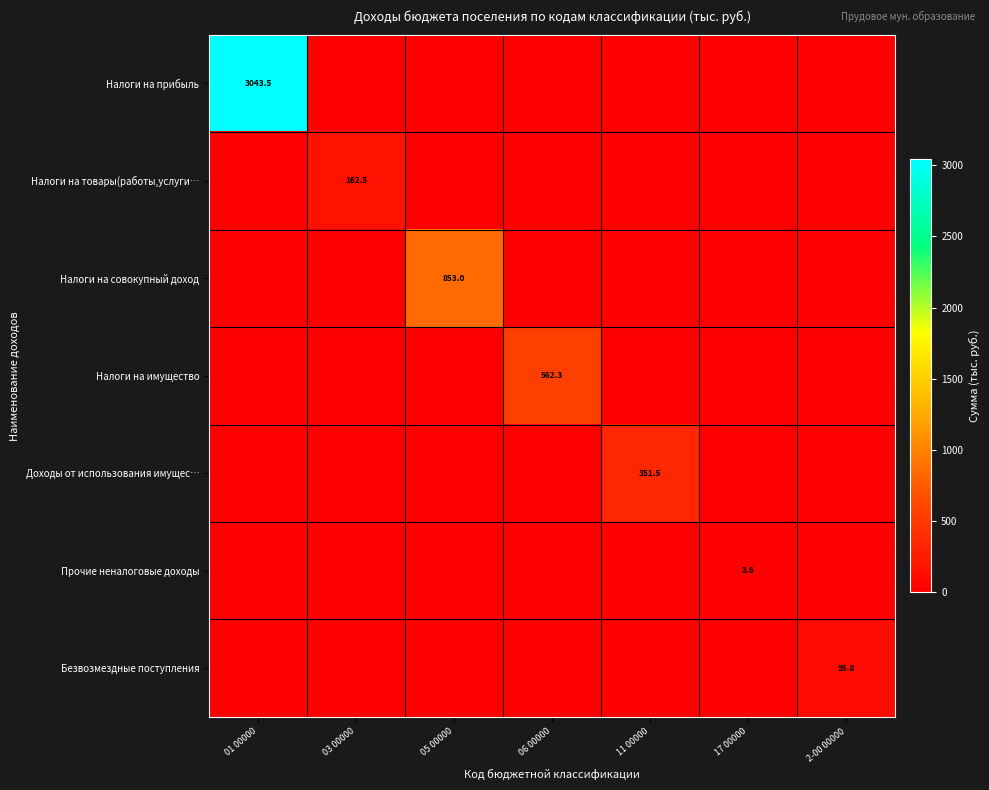

What is the spread (max minus min) of values at 11 00000?

351.5